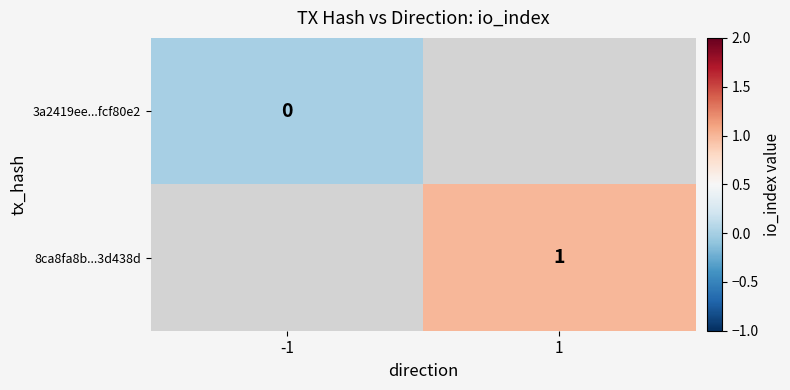

The value of 8ca8fa8b...3d438d at 1 is 1. True or false?

True